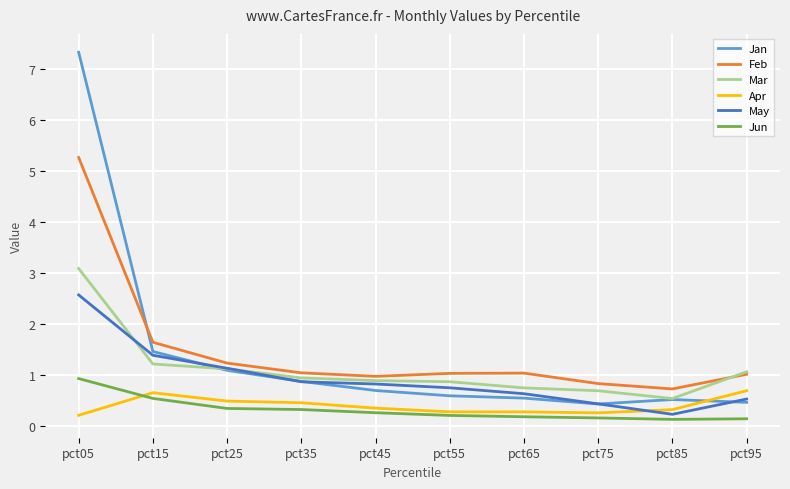

What is the difference between the maximum and minimum values in the Jun series?

0.8